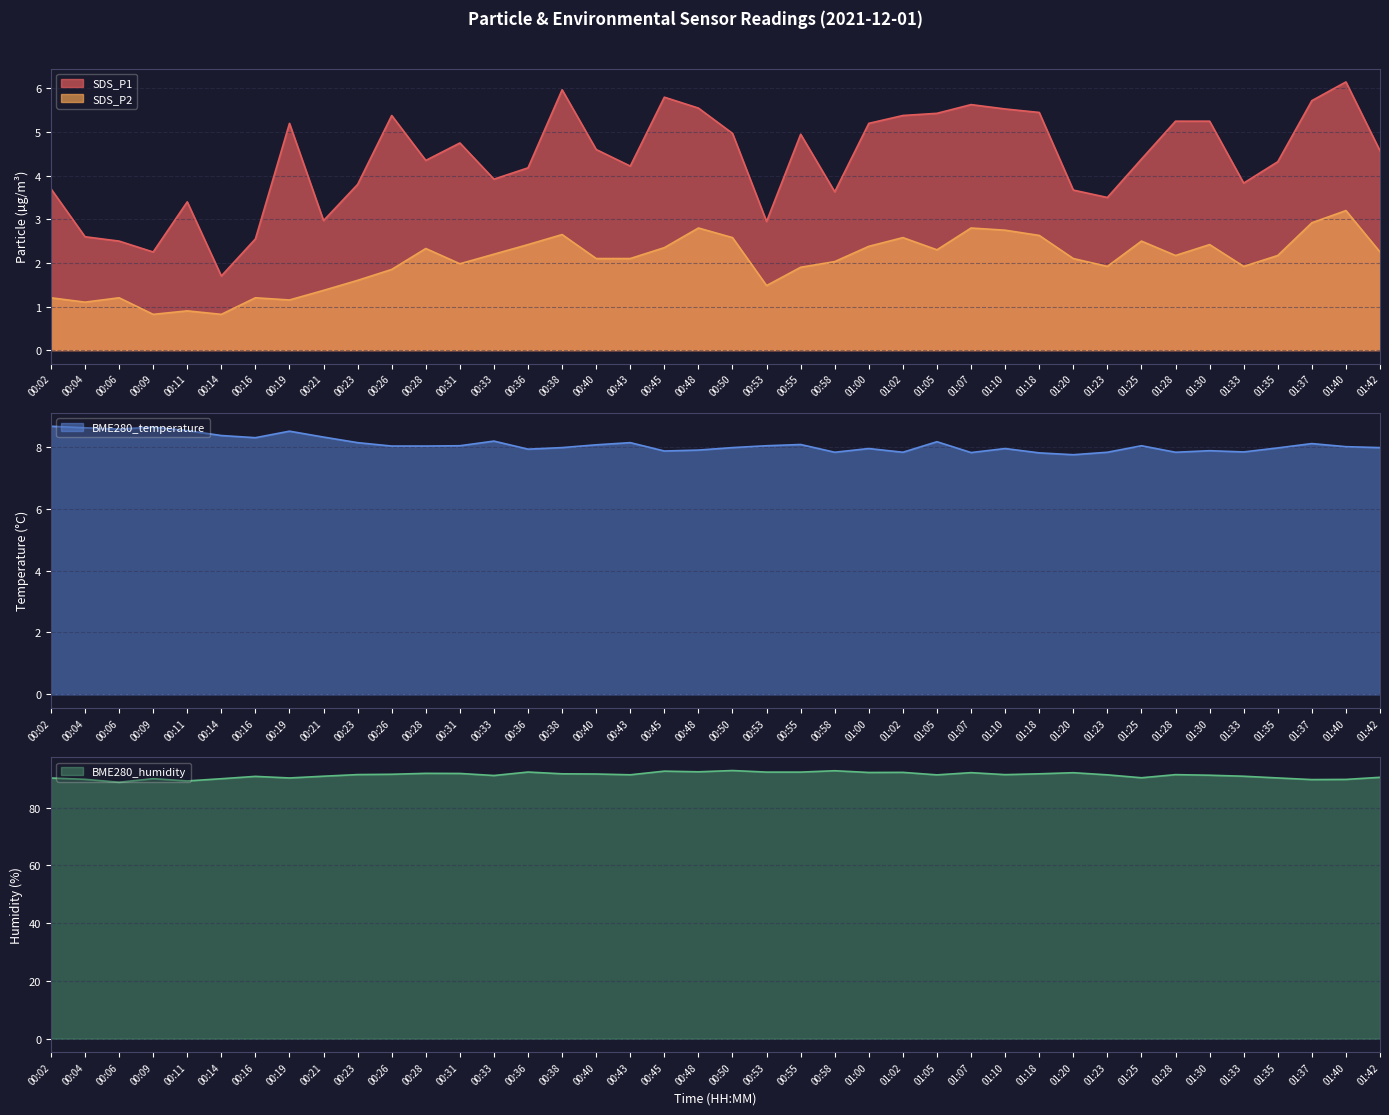

Reading right to left, extract all data points from this chart.

SDS_P1: 01:42=4.6	01:40=6.2	01:37=5.7	01:35=4.3	01:33=3.8	01:30=5.2	01:28=5.2	01:25=4.4	01:23=3.5	01:20=3.7	01:18=5.5	01:10=5.5	01:07=5.6	01:05=5.4	01:02=5.4	01:00=5.2	00:58=3.6	00:55=5.0	00:53=3.0	00:50=5.0	00:48=5.5	00:45=5.8	00:43=4.2	00:40=4.6	00:38=6.0	00:36=4.2	00:33=3.9	00:31=4.8	00:28=4.3	00:26=5.4	00:23=3.8	00:21=3.0	00:19=5.2	00:16=2.5	00:14=1.7	00:11=3.4	00:09=2.2	00:06=2.5	00:04=2.6	00:02=3.7
SDS_P2: 01:42=2.2	01:40=3.2	01:37=2.9	01:35=2.2	01:33=1.9	01:30=2.4	01:28=2.2	01:25=2.5	01:23=1.9	01:20=2.1	01:18=2.6	01:10=2.8	01:07=2.8	01:05=2.3	01:02=2.6	01:00=2.4	00:58=2.0	00:55=1.9	00:53=1.5	00:50=2.6	00:48=2.8	00:45=2.4	00:43=2.1	00:40=2.1	00:38=2.6	00:36=2.4	00:33=2.2	00:31=2.0	00:28=2.3	00:26=1.9	00:23=1.6	00:21=1.4	00:19=1.1	00:16=1.2	00:14=0.8	00:11=0.9	00:09=0.8	00:06=1.2	00:04=1.1	00:02=1.2
BME280_temperature: 01:42=8.0	01:40=8.0	01:37=8.1	01:35=8.0	01:33=7.8	01:30=7.9	01:28=7.8	01:25=8.0	01:23=7.8	01:20=7.7	01:18=7.8	01:10=7.9	01:07=7.8	01:05=8.2	01:02=7.8	01:00=7.9	00:58=7.8	00:55=8.1	00:53=8.0	00:50=8.0	00:48=7.9	00:45=7.9	00:43=8.1	00:40=8.1	00:38=8.0	00:36=7.9	00:33=8.2	00:31=8.0	00:28=8.0	00:26=8.0	00:23=8.1	00:21=8.3	00:19=8.5	00:16=8.3	00:14=8.4	00:11=8.5	00:09=8.6	00:06=8.6	00:04=8.6	00:02=8.7
BME280_humidity: 01:42=90.5	01:40=89.7	01:37=89.7	01:35=90.2	01:33=90.8	01:30=91.2	01:28=91.4	01:25=90.3	01:23=91.3	01:20=92.0	01:18=91.7	01:10=91.4	01:07=92.1	01:05=91.3	01:02=92.2	01:00=92.1	00:58=92.7	00:55=92.2	00:53=92.2	00:50=92.8	00:48=92.3	00:45=92.6	00:43=91.3	00:40=91.6	00:38=91.7	00:36=92.3	00:33=91.1	00:31=91.8	00:28=91.8	00:26=91.5	00:23=91.4	00:21=90.8	00:19=90.2	00:16=90.8	00:14=90.0	00:11=89.2	00:09=90.0	00:06=88.7	00:04=89.8	00:02=90.2